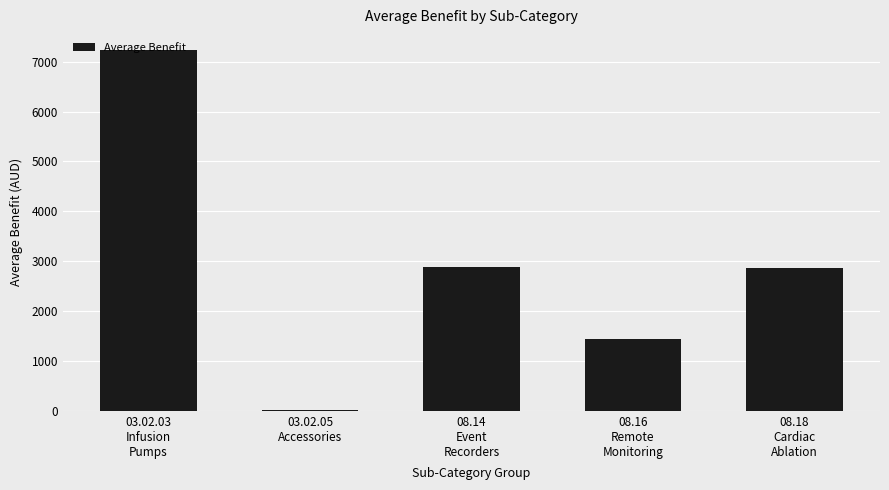

What is the sum of the values at 03.02.05
Accessories and 08.18
Cardiac
Ablation?

2880